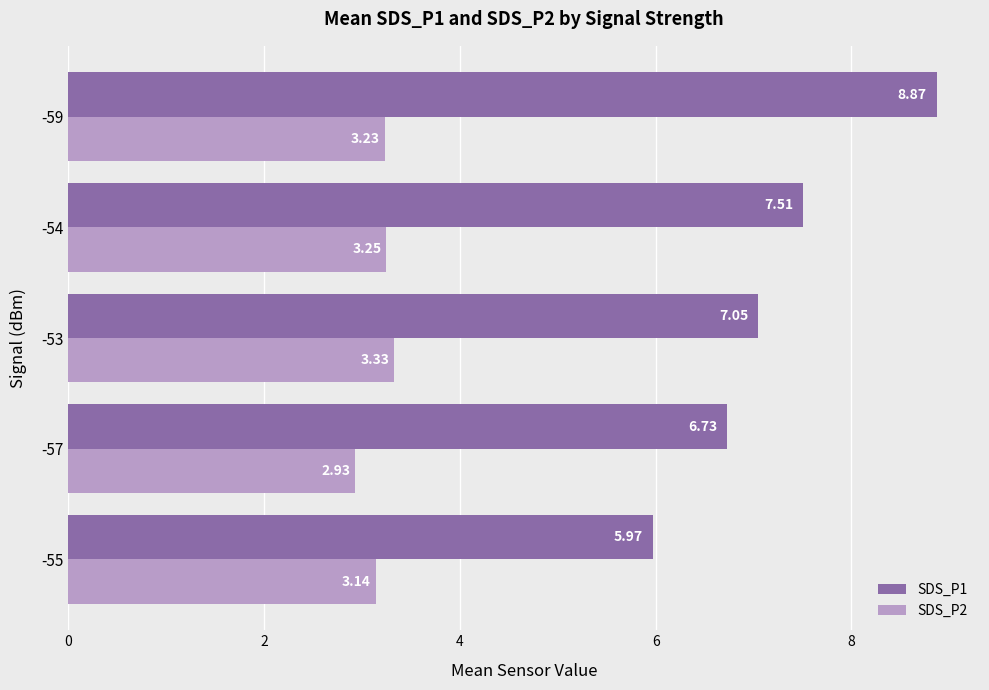

At which category is the sum across all series the highest?

-59